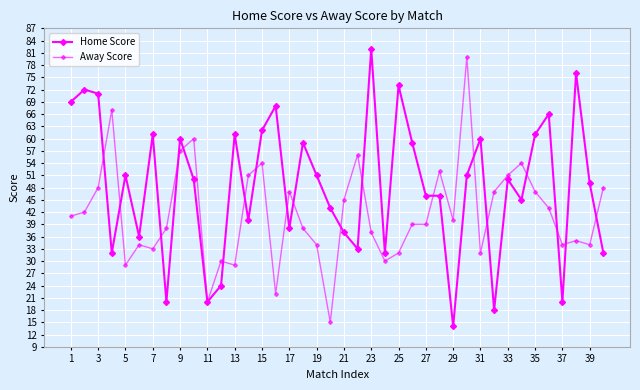

What is the value of the Away Score point at the 19th from the left?

34